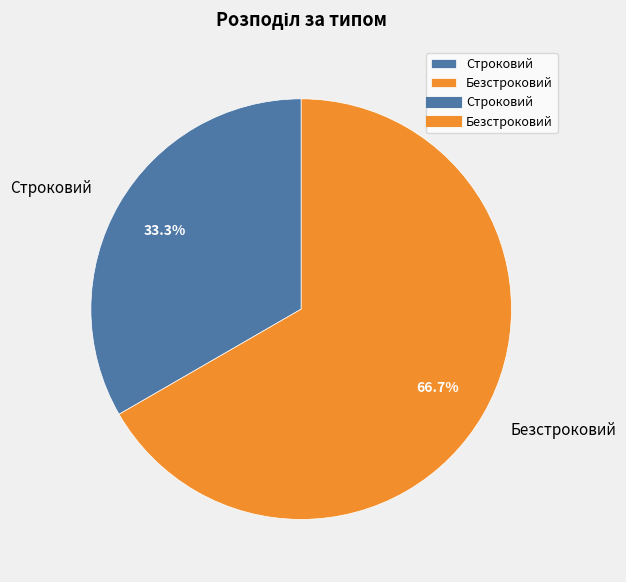

Is it true that Безстроковий is 67% of the pie?

True